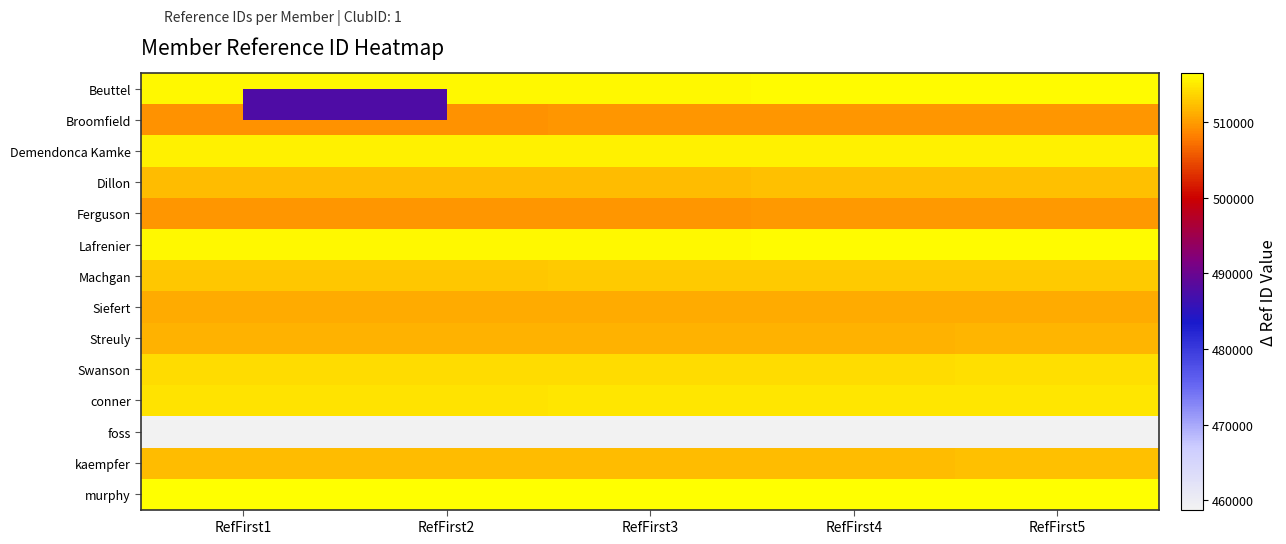

Count the number of categories in the chart.

5